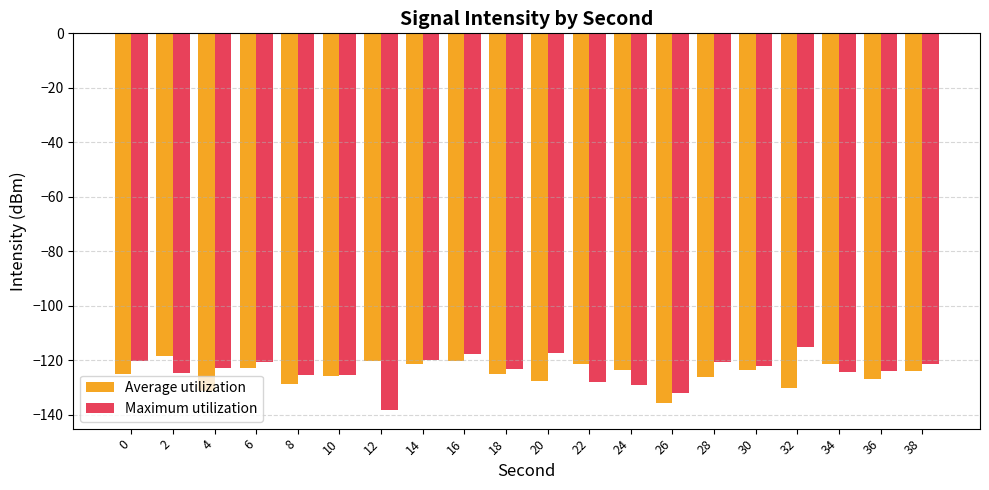

Rank the series by their average value, from lowest to highest.

Average utilization, Maximum utilization